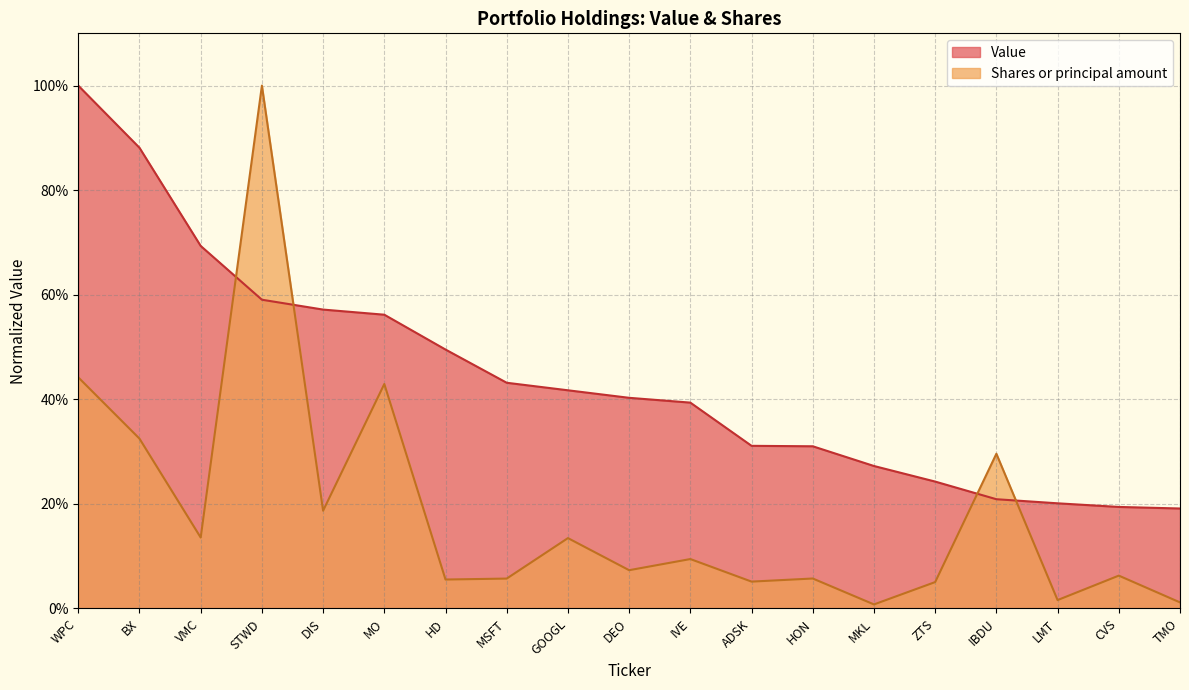

List the series in order of their peak value, highest first.

Value, Shares or principal amount